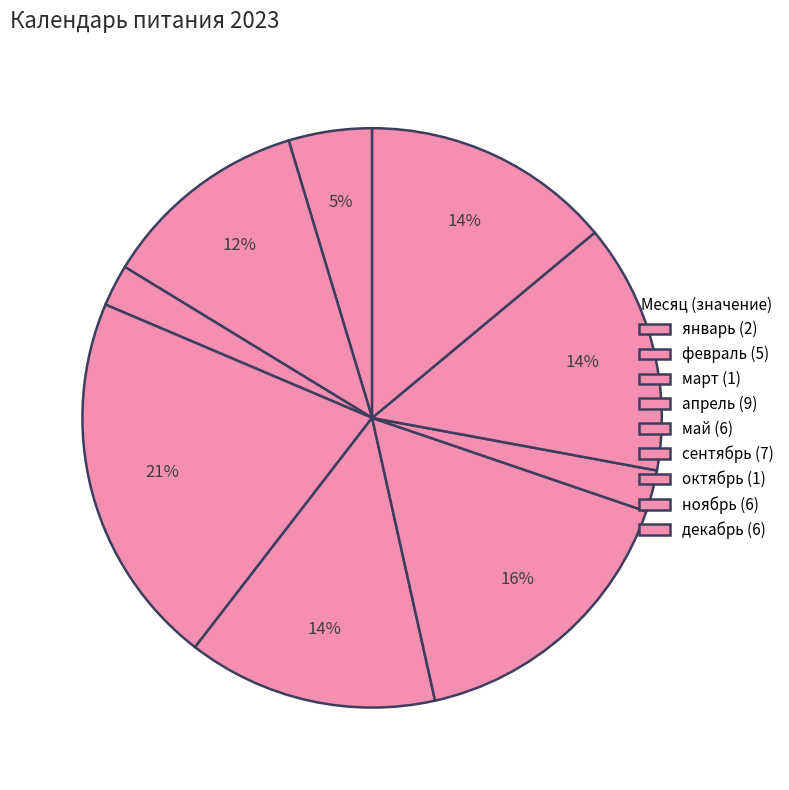

Is there any slice that represents more than half of the pie?

No